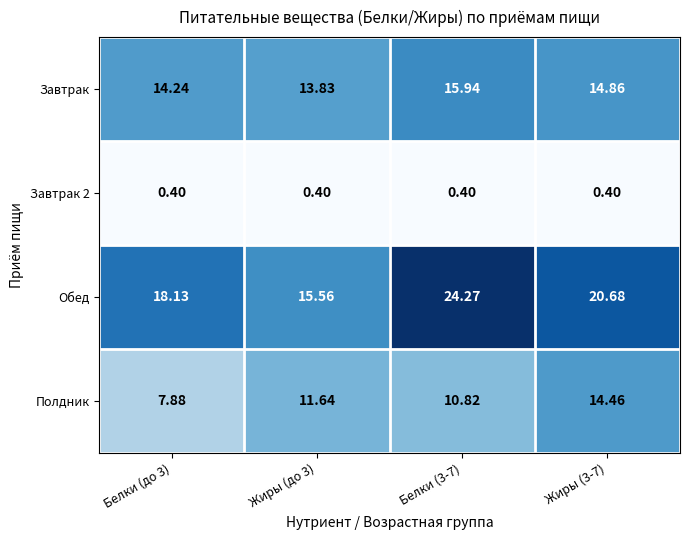

Which series has the largest total across all categories?

Обед